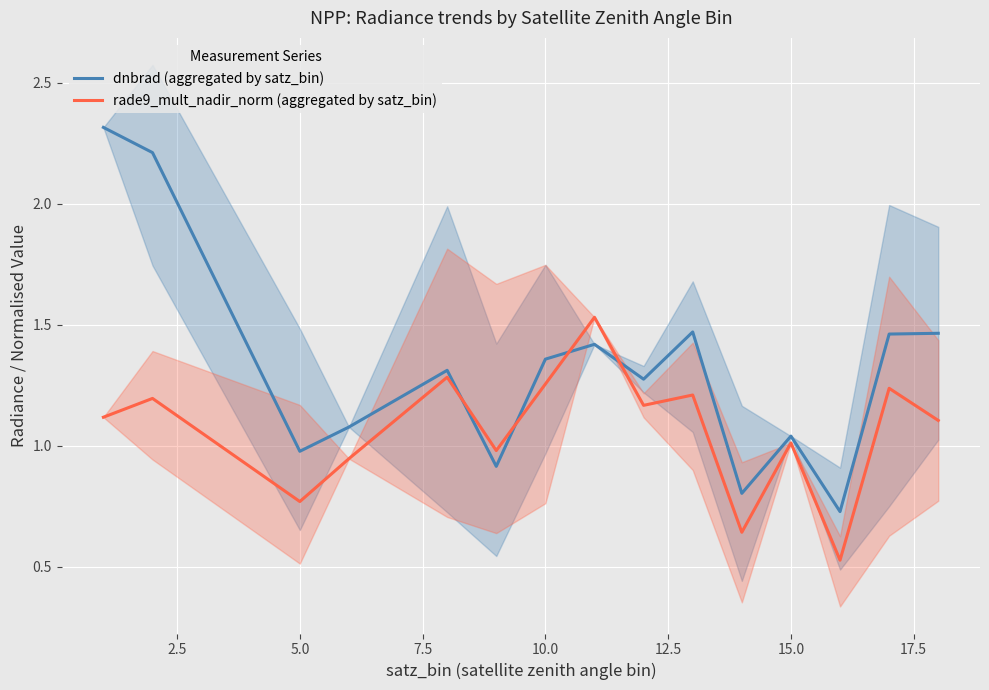

List the series in order of their peak value, lowest first.

rade9_mult_nadir_norm (aggregated by satz_bin), dnbrad (aggregated by satz_bin)